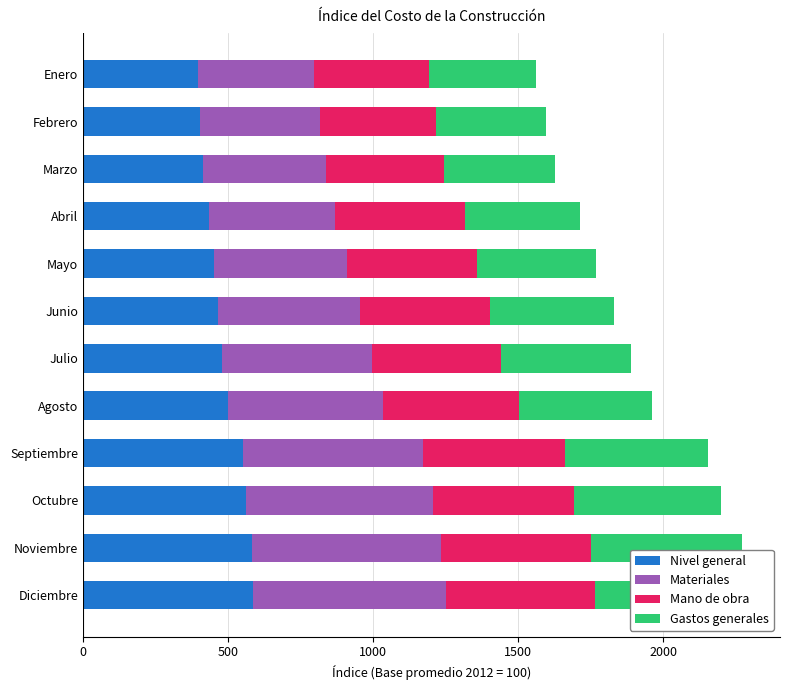

Between Mayo and Marzo, which is larger?

Mayo